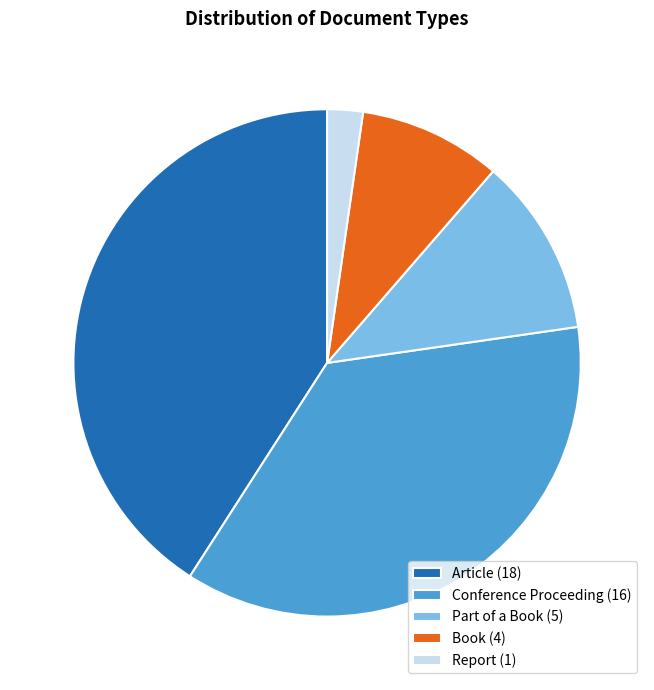

The Part of a Book (5) slice represents 11% of the pie. True or false?

True